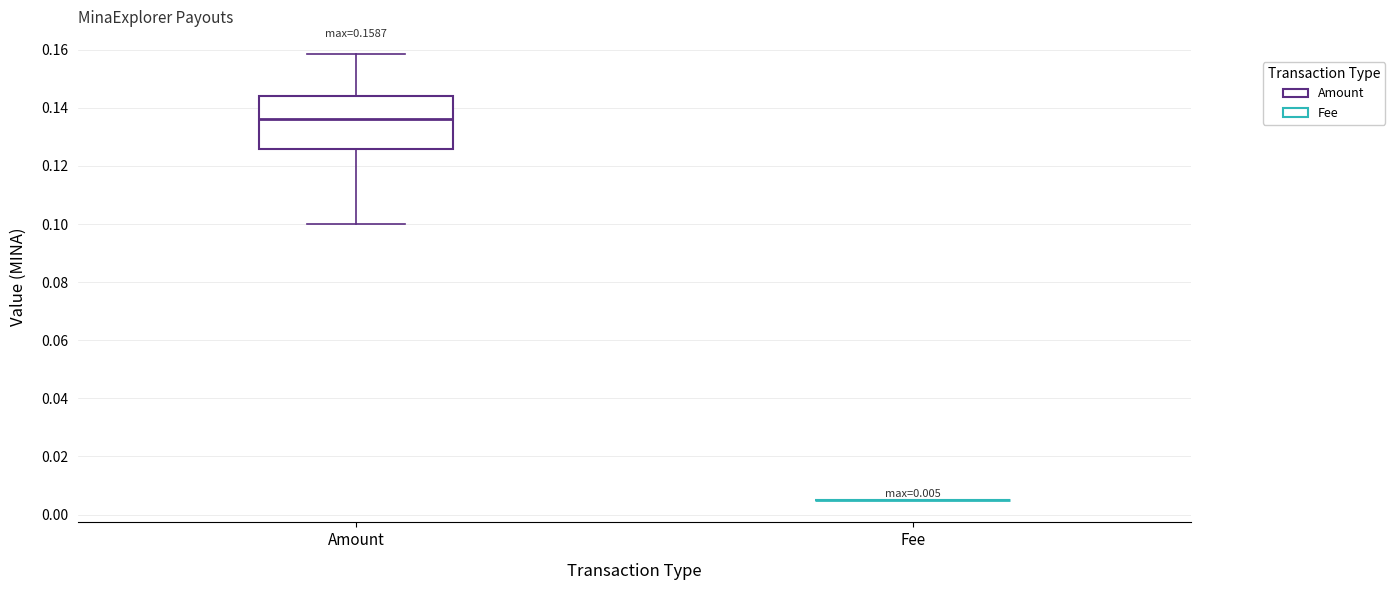

Comparing the boxes themselves (not the whiskers), which one is the tallest?

Amount